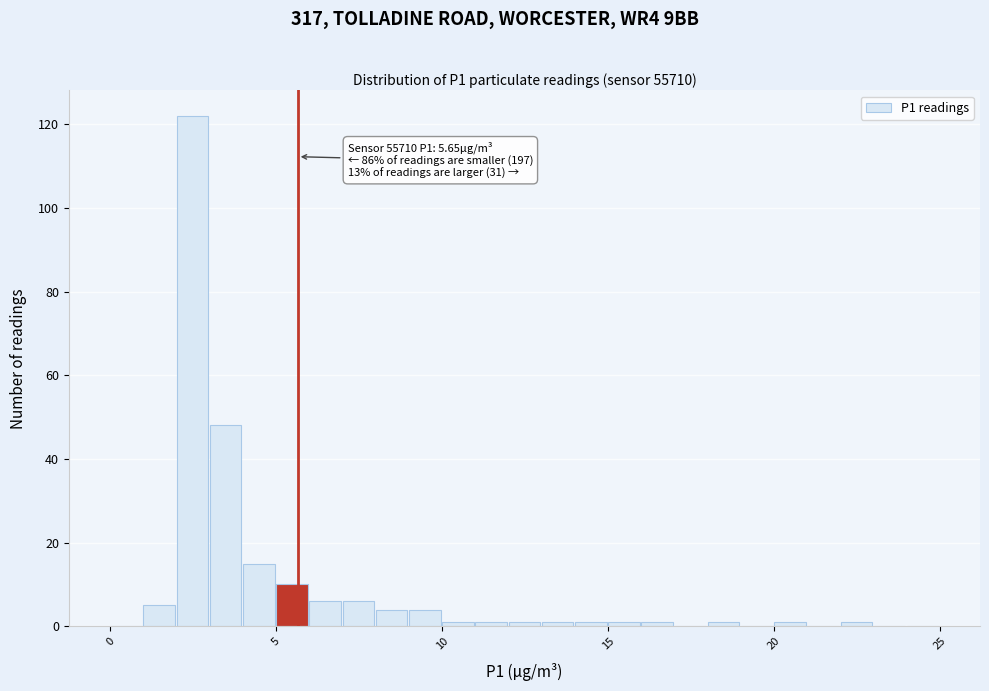

Read against the x-axis, roughly where is the centre of the tallest bar?

2.5